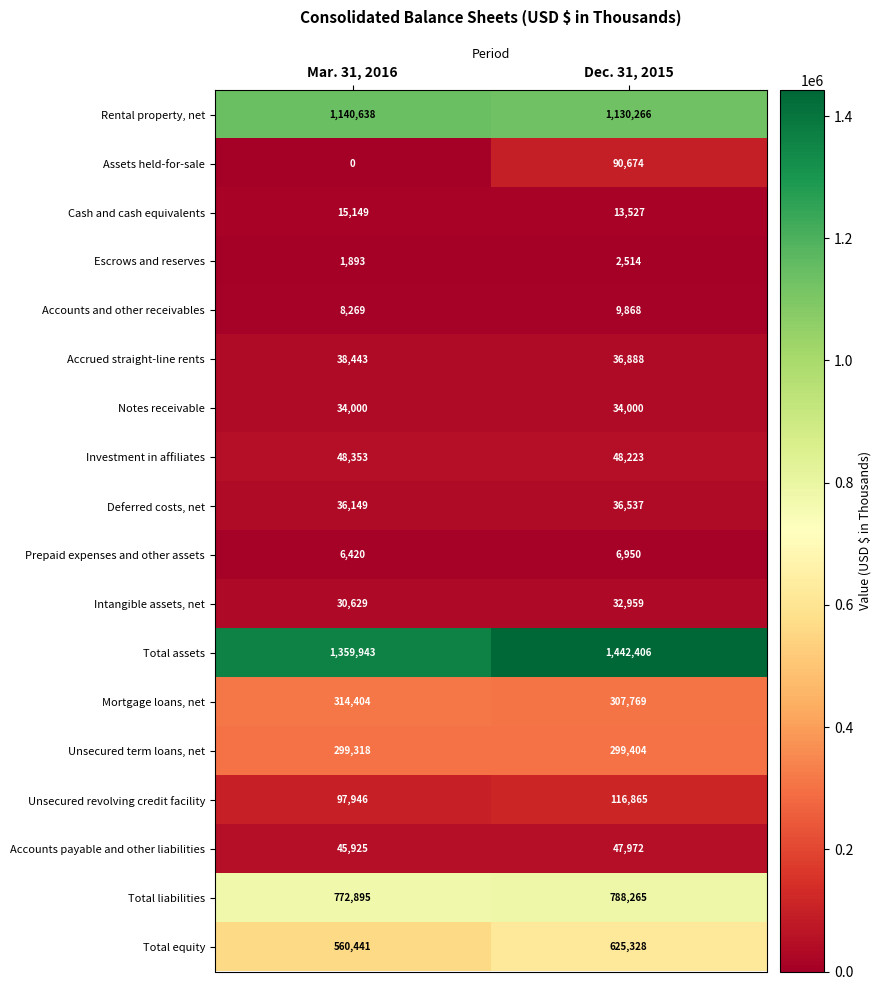

At which label does Total assets reach its minimum?

Mar. 31, 2016